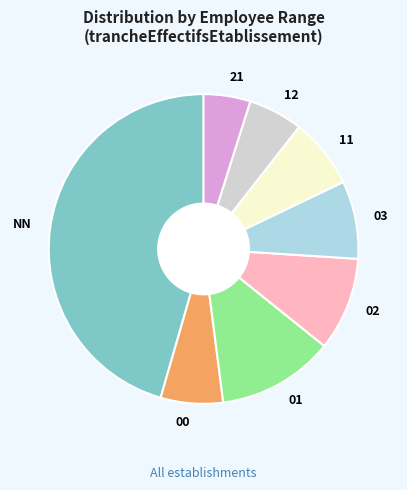

Is there a majority slice in this chart?

No